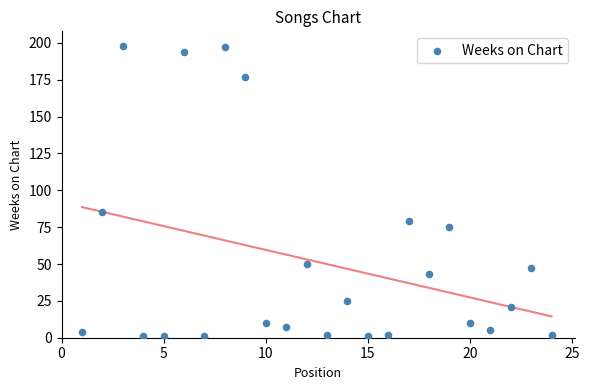

What is the range of Y values (max minus min)?

197